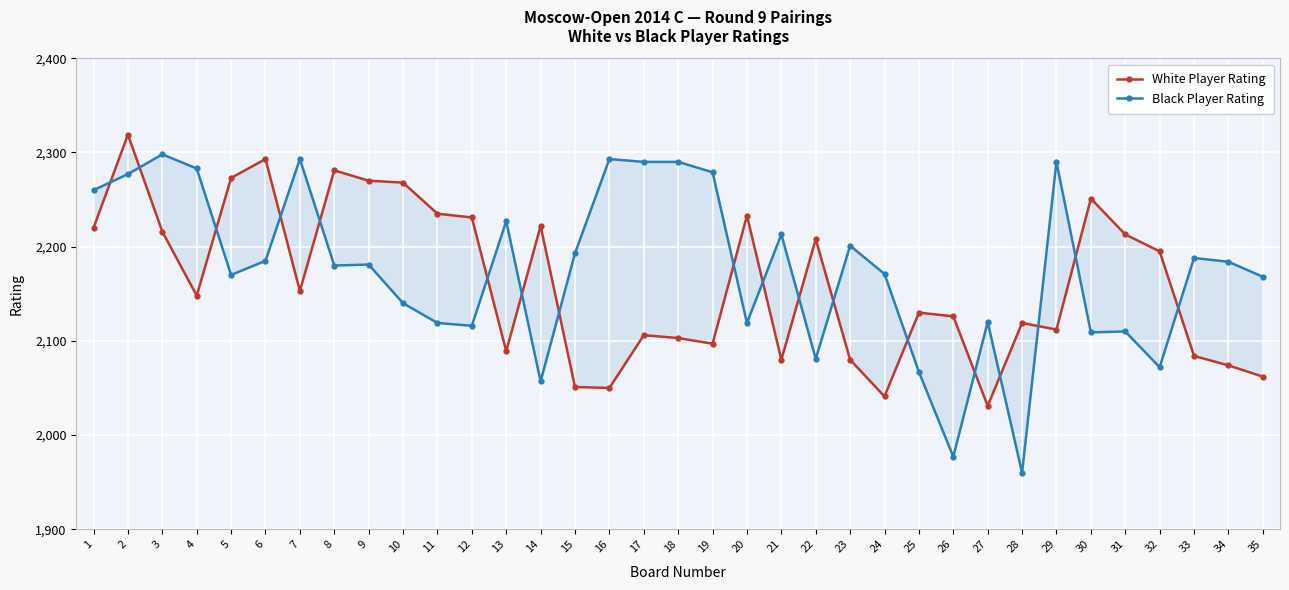

Reading left to right, list all the values displayed in this chart.

White Player Rating: 1=2220	2=2319	3=2216	4=2148	5=2273	6=2293	7=2153	8=2281	9=2270	10=2268	11=2235	12=2231	13=2089	14=2222	15=2051	16=2050	17=2106	18=2103	19=2097	20=2233	21=2080	22=2208	23=2080	24=2041	25=2130	26=2126	27=2031	28=2119	29=2112	30=2251	31=2213	32=2195	33=2084	34=2074	35=2062
Black Player Rating: 1=2260	2=2277	3=2298	4=2283	5=2170	6=2185	7=2293	8=2180	9=2181	10=2140	11=2119	12=2116	13=2227	14=2057	15=2193	16=2293	17=2290	18=2290	19=2279	20=2119	21=2213	22=2081	23=2201	24=2171	25=2067	26=1977	27=2120	28=1960	29=2290	30=2109	31=2110	32=2072	33=2188	34=2184	35=2168